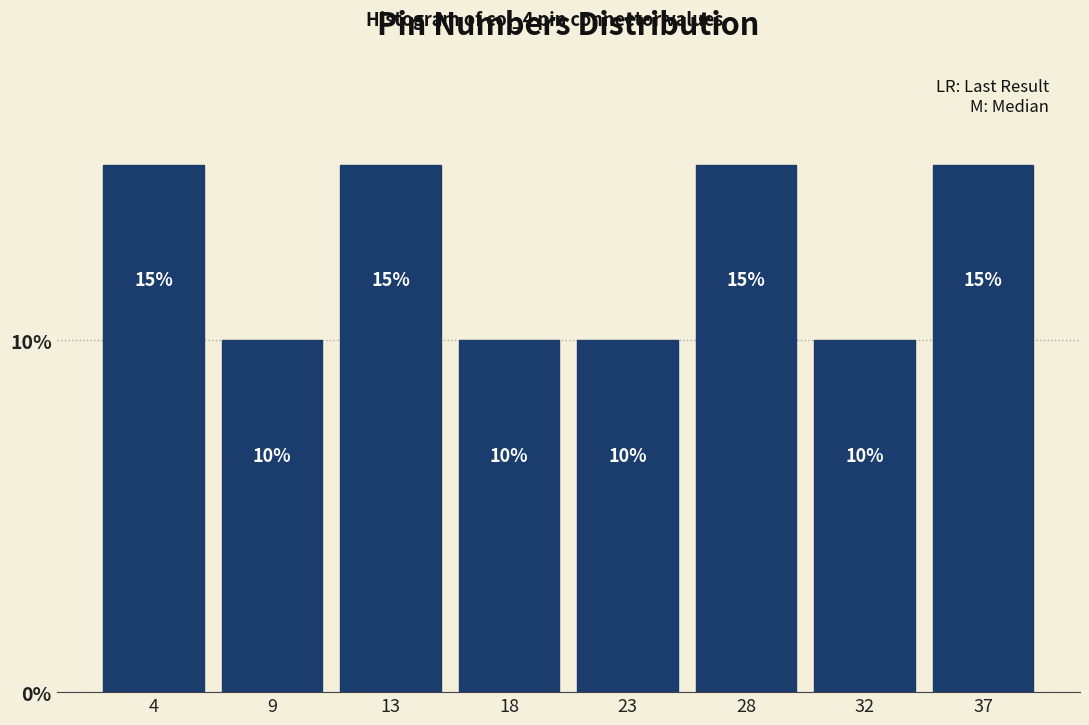

Reading right to left, transcribe all the data shown in this chart.

37=15	32=10	28=15	23=10	18=10	13=15	9=10	4=15